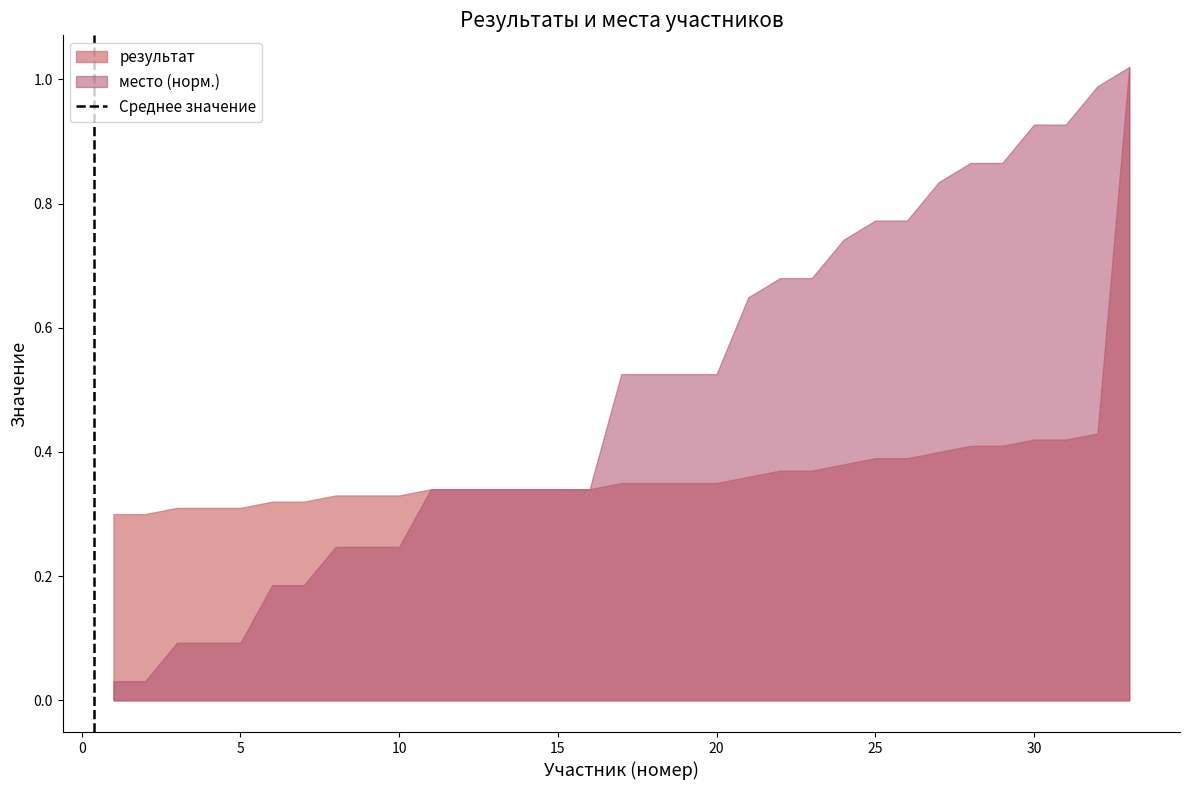

How many categories are shown in the chart?

33